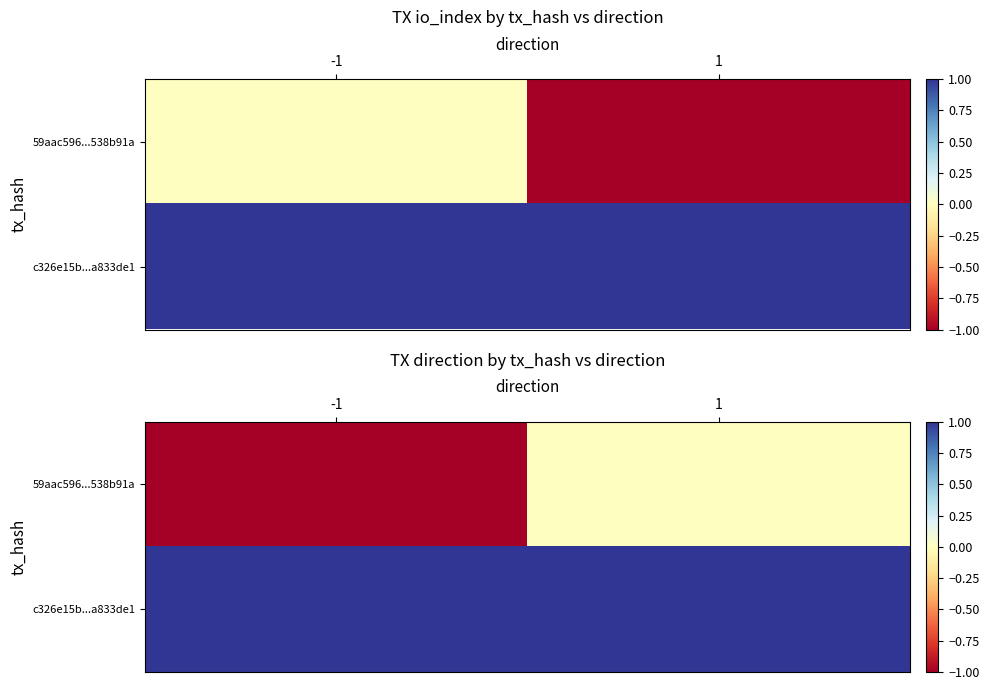

At how many categories does at least one series exceed 0?

2